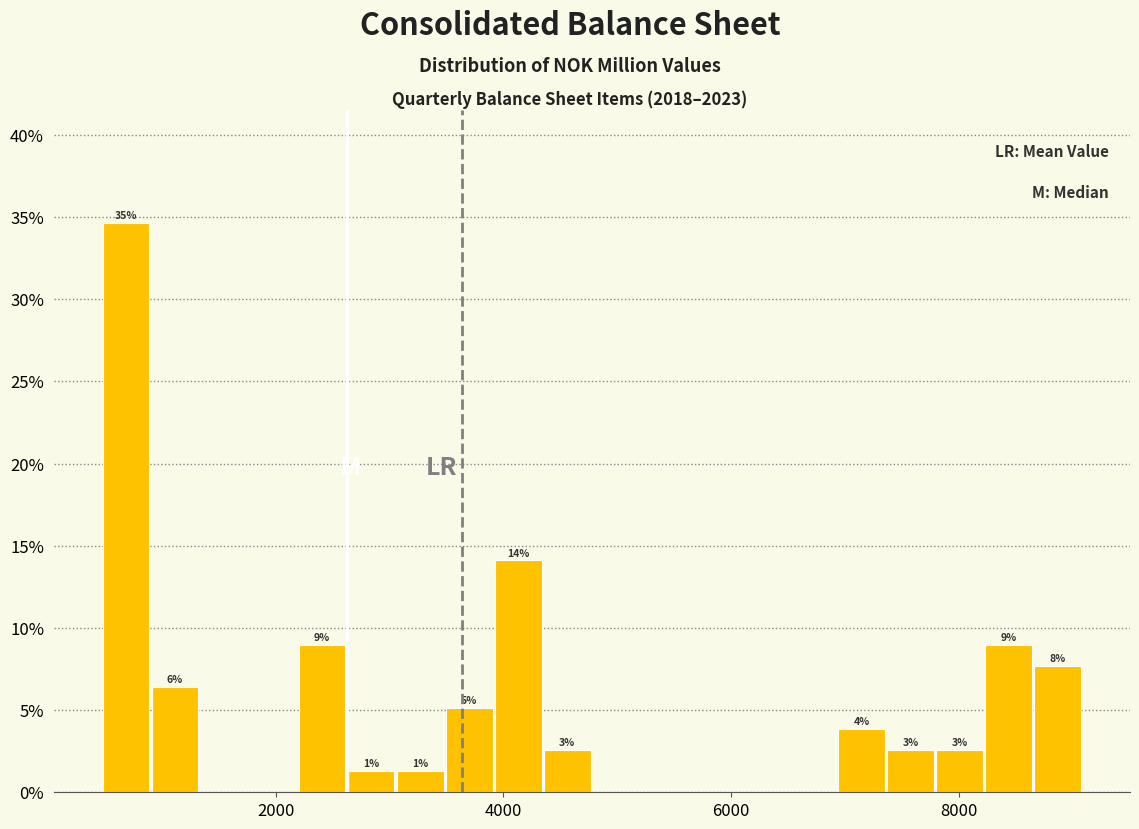

Around what value on the x-axis is the tallest bar? Give the approximate position of its centre, as read against the axis.

600